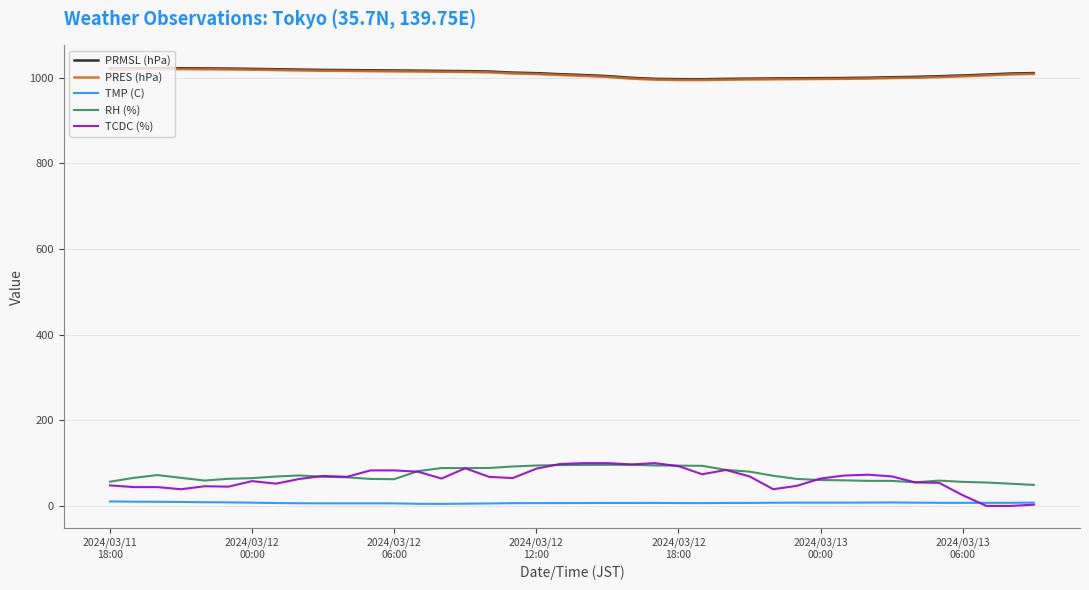

How many distinct data groups are displayed?

5